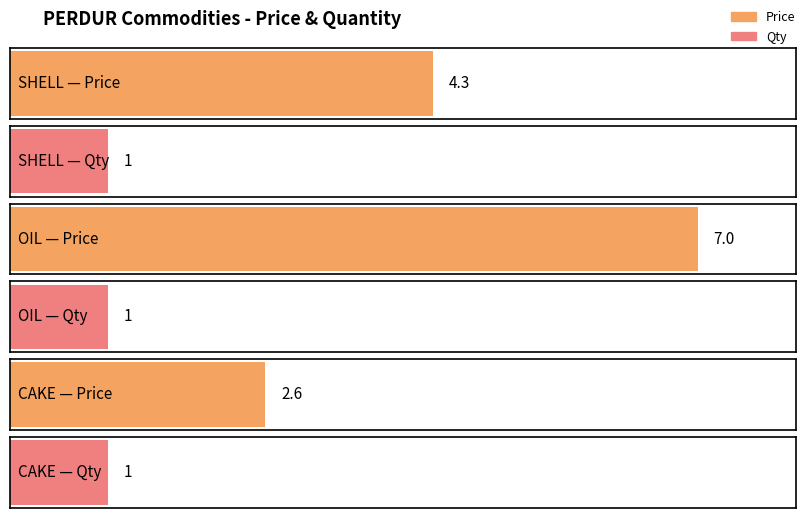

What is the label of the 3rd bar from the right?

SHELL